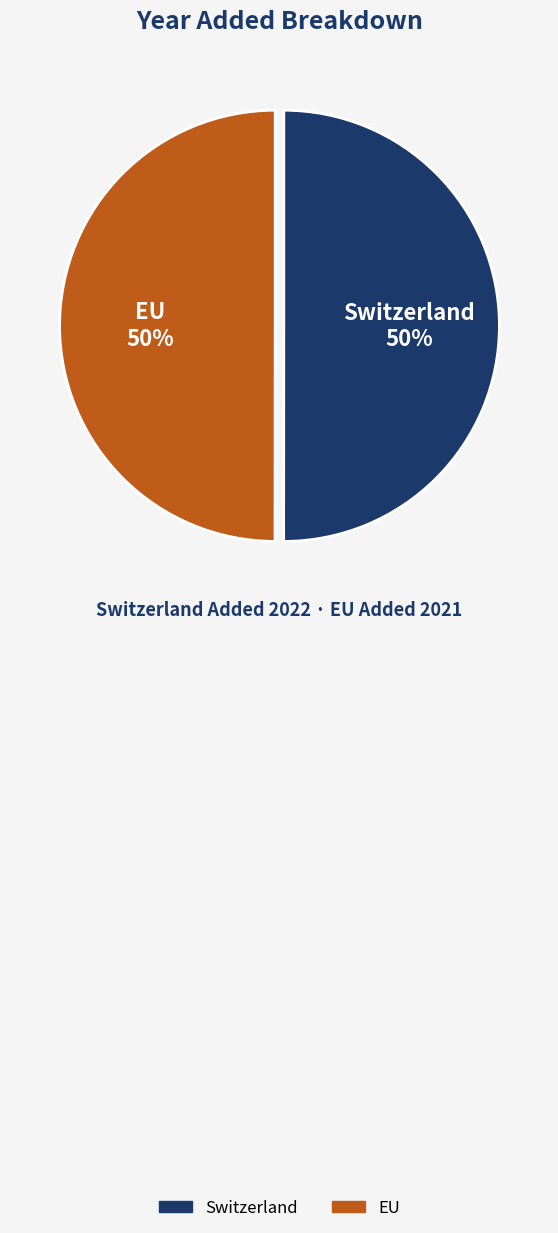

How many slices are in this pie chart?

2